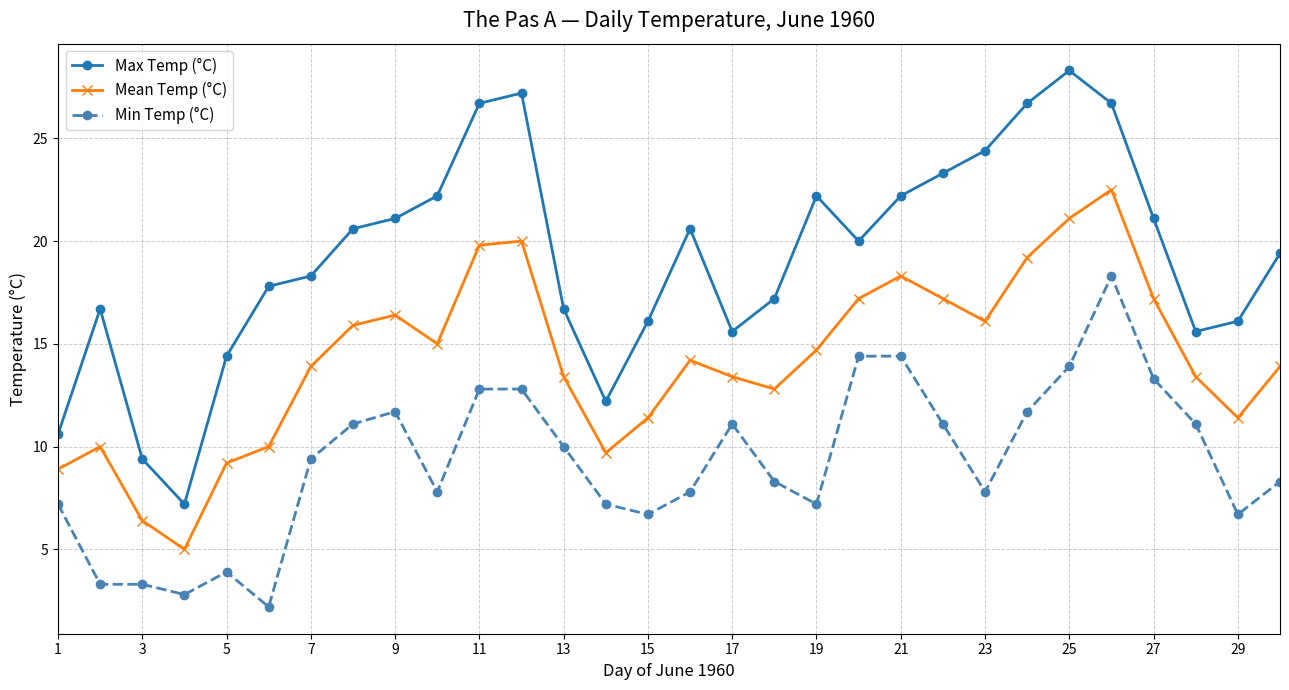

Which series has the largest range (max minus min)?

Max Temp (°C)